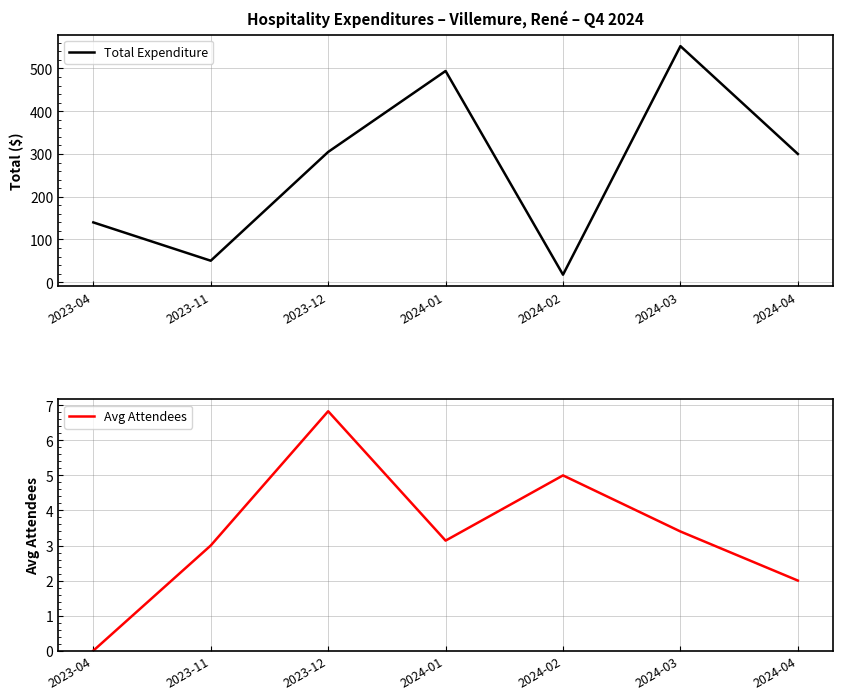

Which category has the highest value in the Total Expenditure series?

2024-03